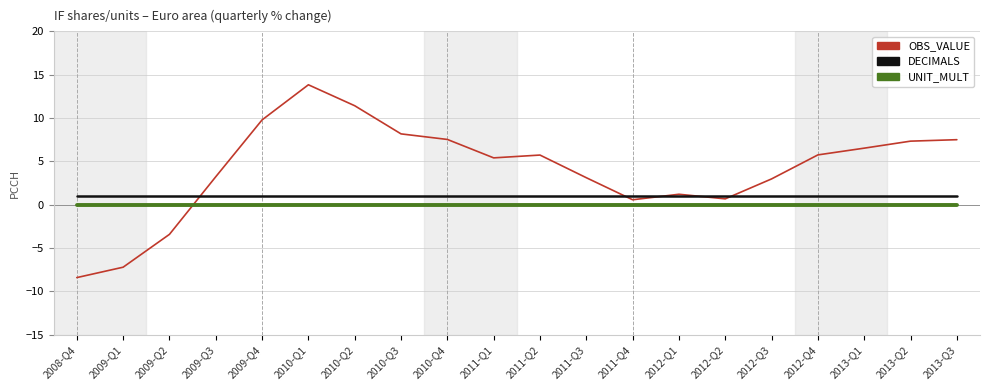

Rank the series by their average value, from highest to lowest.

OBS_VALUE, DECIMALS, UNIT_MULT